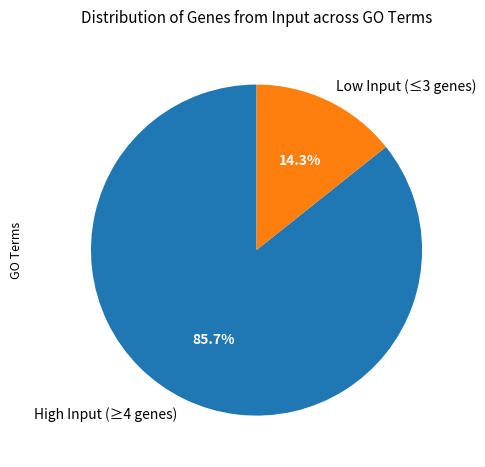

What is the ratio of the value at High Input (≥4 genes) to the value at Low Input (≤3 genes)?

6.0